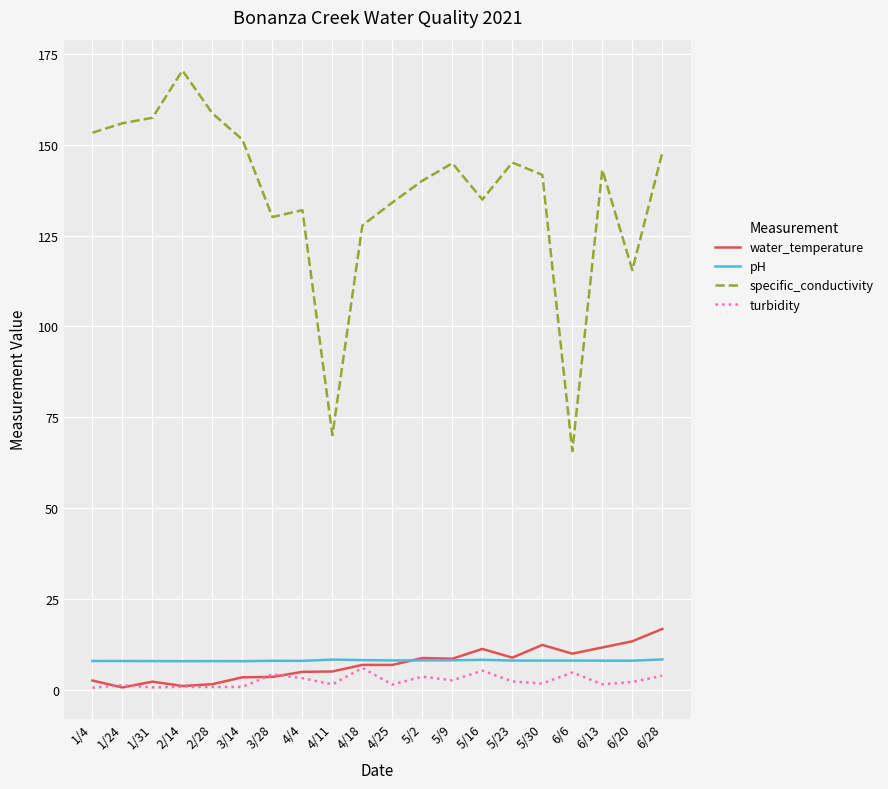

What is the difference between the highest and lowest values at 4/18?

121.7